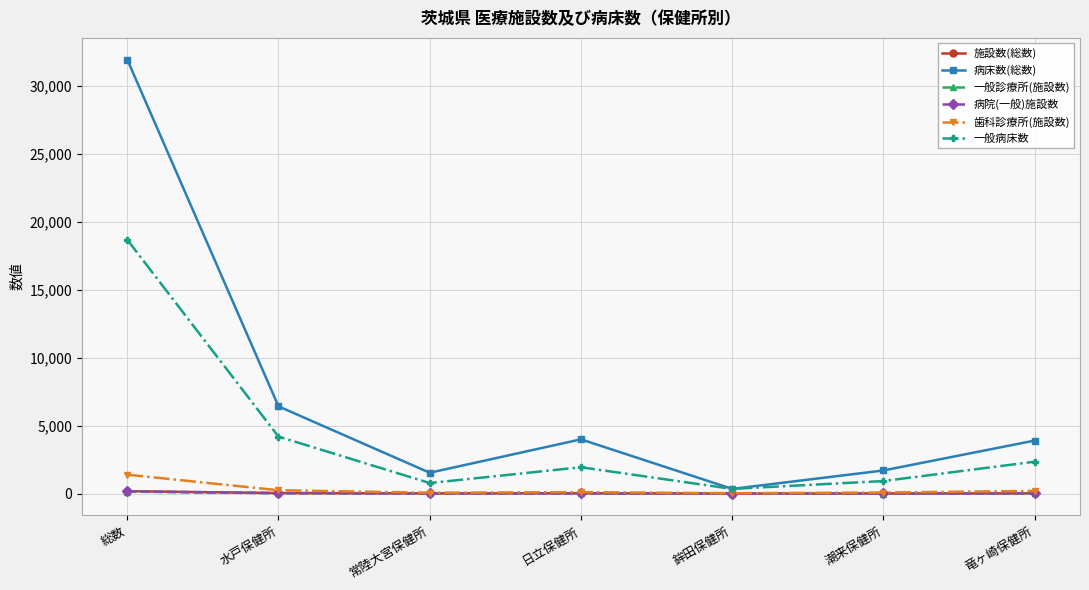

What is the maximum value shown in the chart?

31956